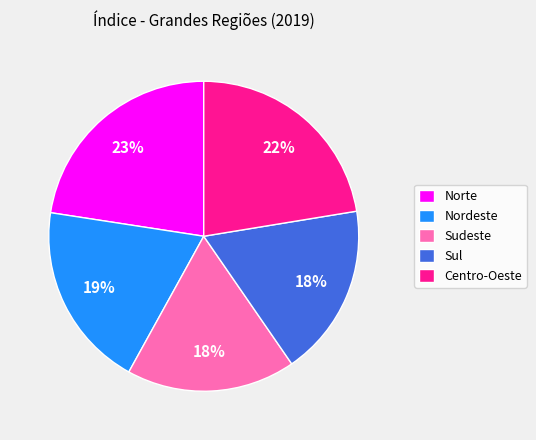

What percentage is the Norte slice, to the nearest percent?

23%